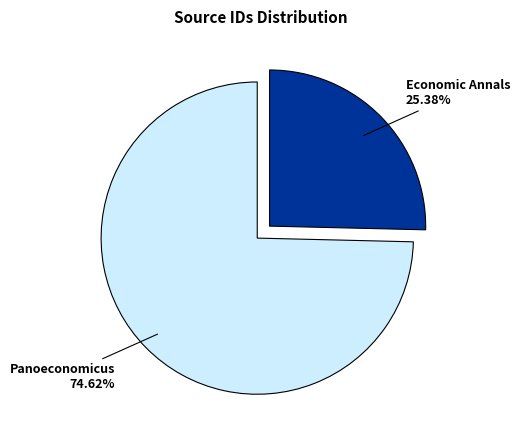

How much of the chart is everything except Panoeconomicus?

25.4%